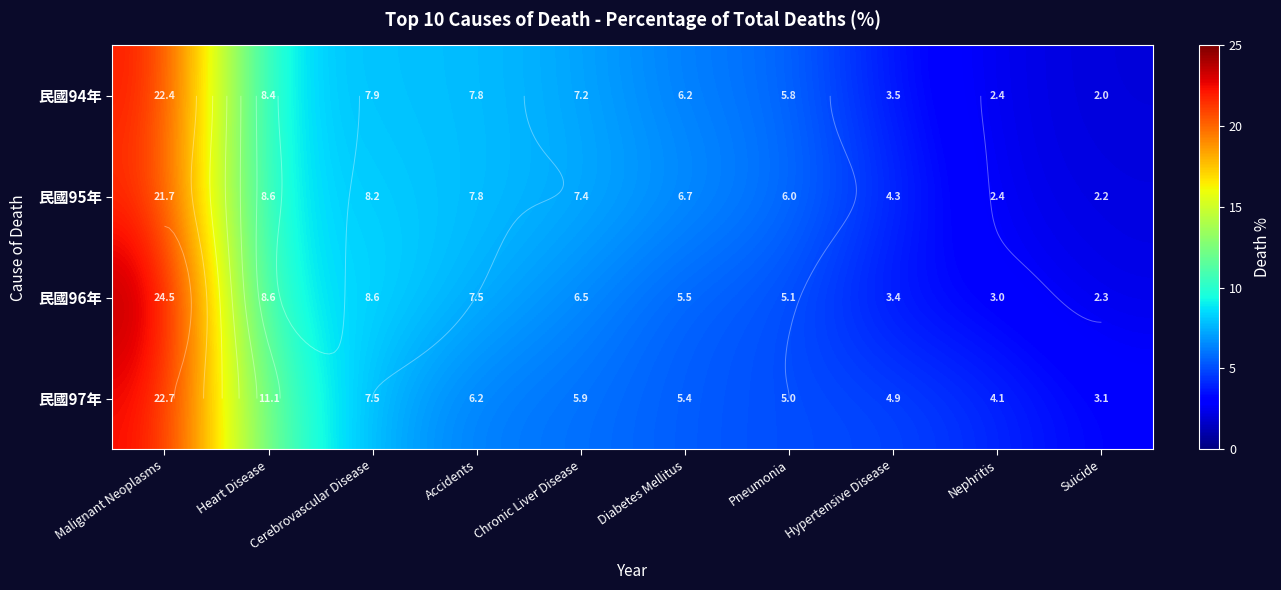

What is the greatest value displayed?

24.5